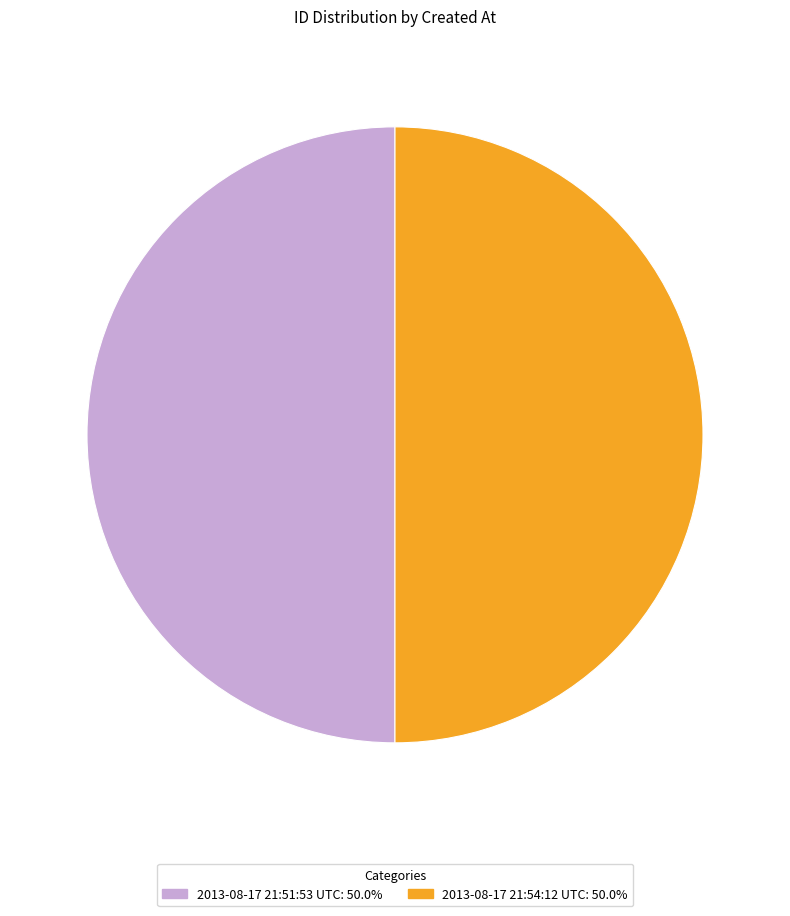

Approximately how many times larger is the value at 2013-08-17 21:54:12 UTC: 50.0% compared to 2013-08-17 21:51:53 UTC: 50.0%?

1.0